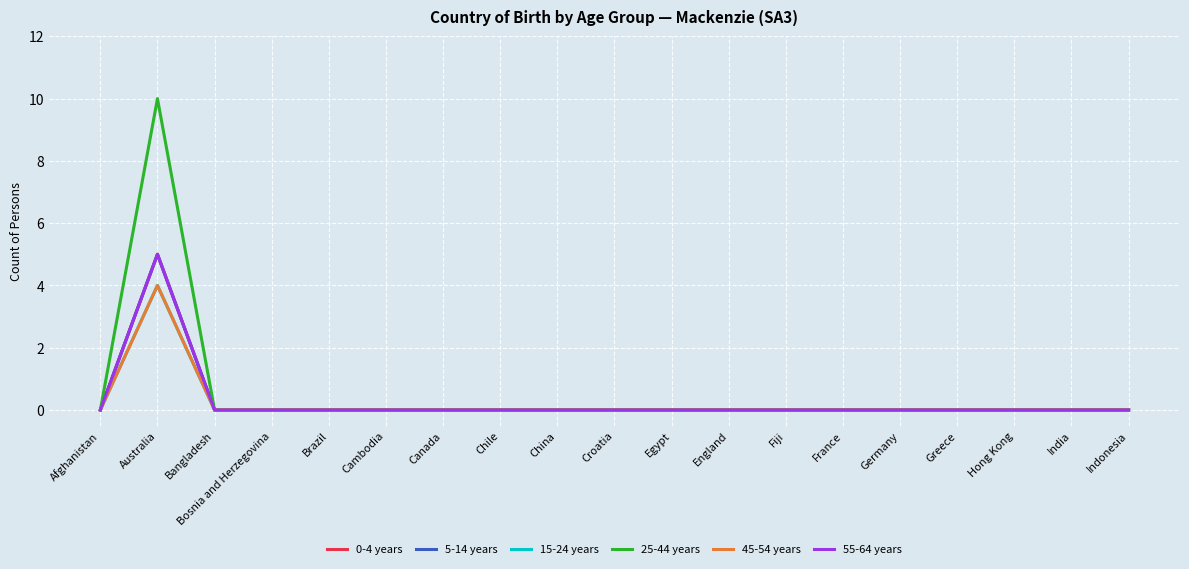

Reading left to right, transcribe all the data shown in this chart.

0-4 years: Afghanistan=0	Australia=5	Bangladesh=0	Bosnia and Herzegovina=0	Brazil=0	Cambodia=0	Canada=0	Chile=0	China=0	Croatia=0	Egypt=0	England=0	Fiji=0	France=0	Germany=0	Greece=0	Hong Kong=0	India=0	Indonesia=0
5-14 years: Afghanistan=0	Australia=5	Bangladesh=0	Bosnia and Herzegovina=0	Brazil=0	Cambodia=0	Canada=0	Chile=0	China=0	Croatia=0	Egypt=0	England=0	Fiji=0	France=0	Germany=0	Greece=0	Hong Kong=0	India=0	Indonesia=0
15-24 years: Afghanistan=0	Australia=4	Bangladesh=0	Bosnia and Herzegovina=0	Brazil=0	Cambodia=0	Canada=0	Chile=0	China=0	Croatia=0	Egypt=0	England=0	Fiji=0	France=0	Germany=0	Greece=0	Hong Kong=0	India=0	Indonesia=0
25-44 years: Afghanistan=0	Australia=10	Bangladesh=0	Bosnia and Herzegovina=0	Brazil=0	Cambodia=0	Canada=0	Chile=0	China=0	Croatia=0	Egypt=0	England=0	Fiji=0	France=0	Germany=0	Greece=0	Hong Kong=0	India=0	Indonesia=0
45-54 years: Afghanistan=0	Australia=4	Bangladesh=0	Bosnia and Herzegovina=0	Brazil=0	Cambodia=0	Canada=0	Chile=0	China=0	Croatia=0	Egypt=0	England=0	Fiji=0	France=0	Germany=0	Greece=0	Hong Kong=0	India=0	Indonesia=0
55-64 years: Afghanistan=0	Australia=5	Bangladesh=0	Bosnia and Herzegovina=0	Brazil=0	Cambodia=0	Canada=0	Chile=0	China=0	Croatia=0	Egypt=0	England=0	Fiji=0	France=0	Germany=0	Greece=0	Hong Kong=0	India=0	Indonesia=0